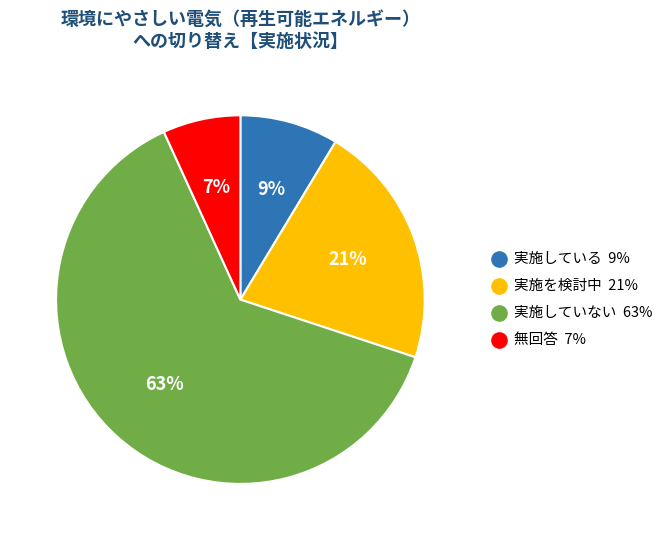

True or false: 実施していない accounts for 77% of the total.

False